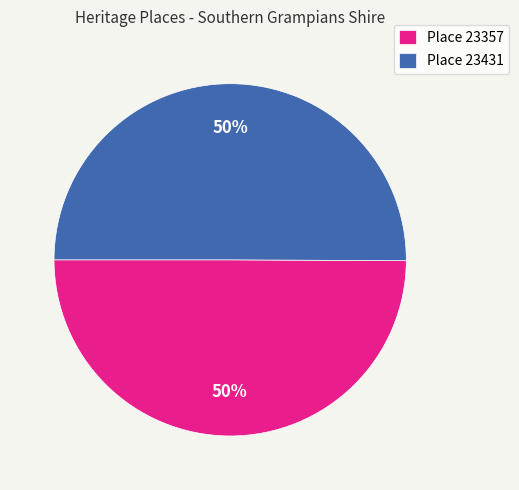

To the nearest percent, what percentage of the pie is Place 23431?

50%